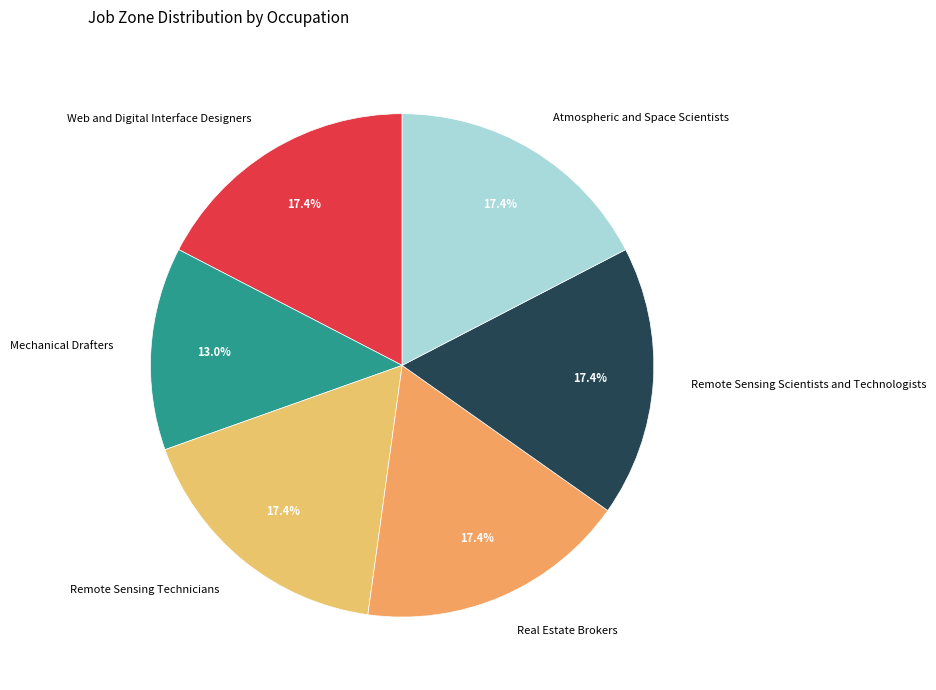

True or false: Atmospheric and Space Scientists accounts for 17% of the total.

True